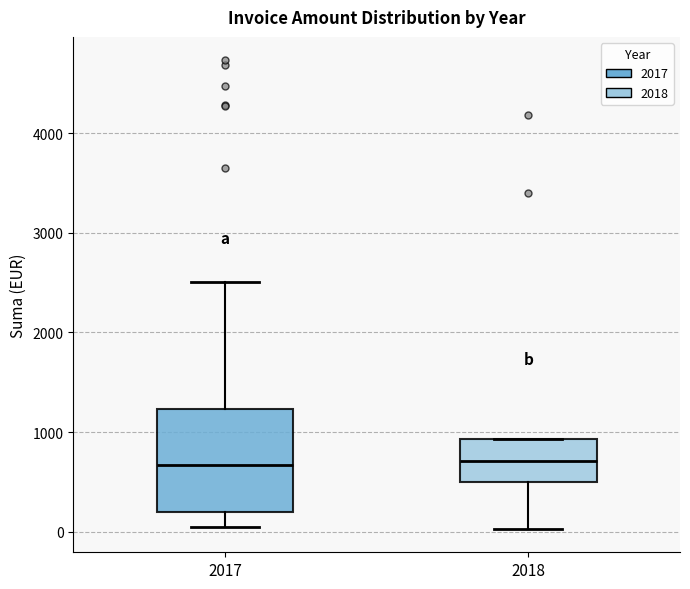

Which box is the tallest, from its lower edge to its upper edge?

2017